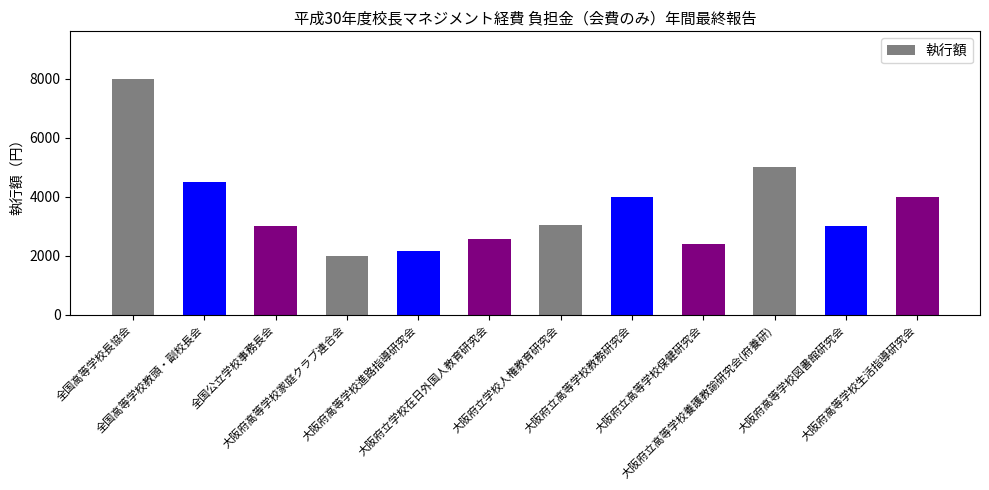

What is the label of the 1st bar from the right?

大阪府高等学校生活指導研究会